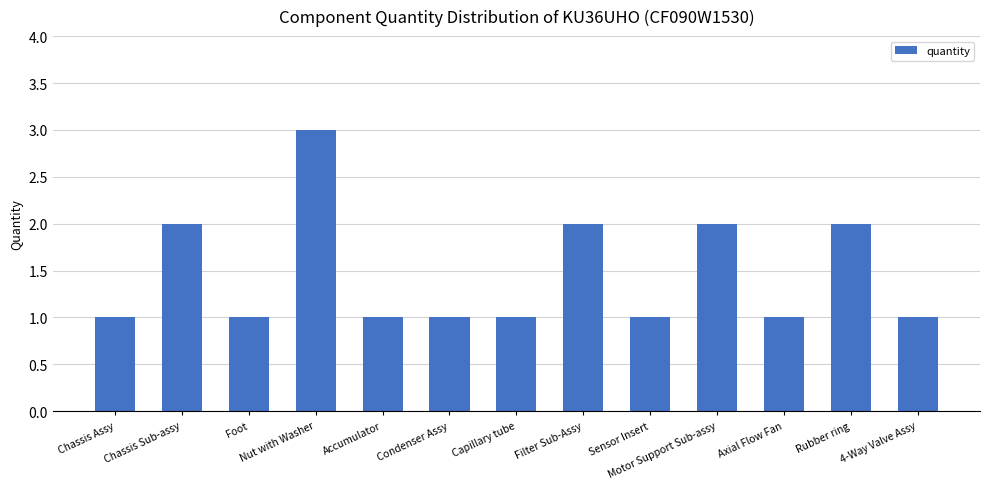

What is the difference between the maximum and minimum values?

2